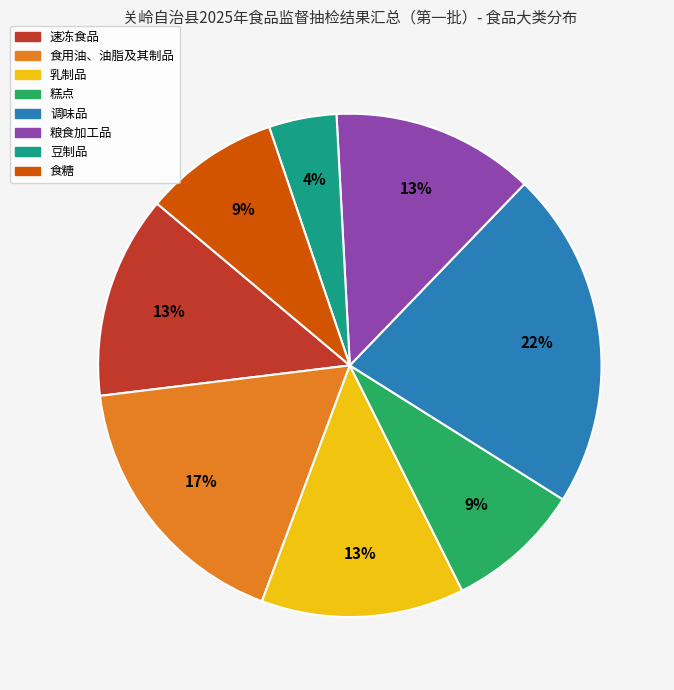

Is the sum of 调味品 and 粮食加工品 greater than half?

No